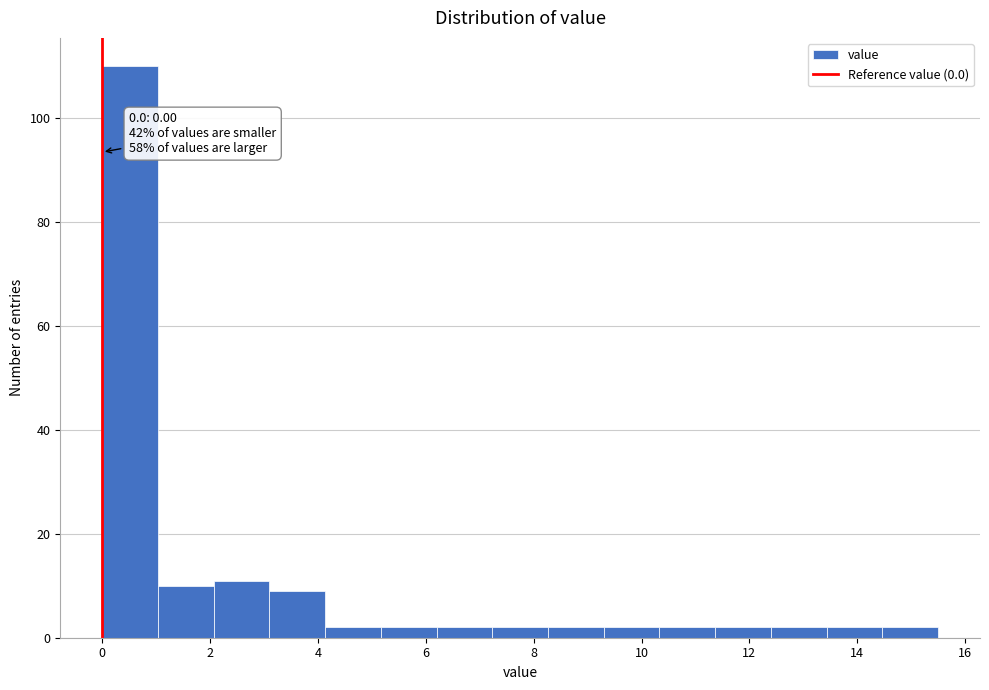

Which range on the x-axis has the tallest bar?

0.0 to 1.0